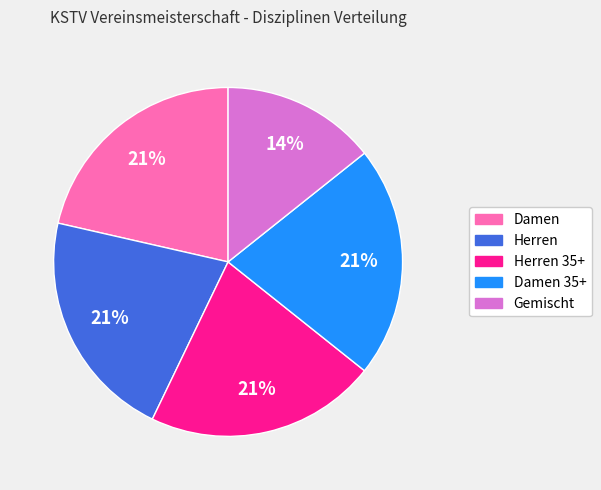

Is there a majority slice in this chart?

No